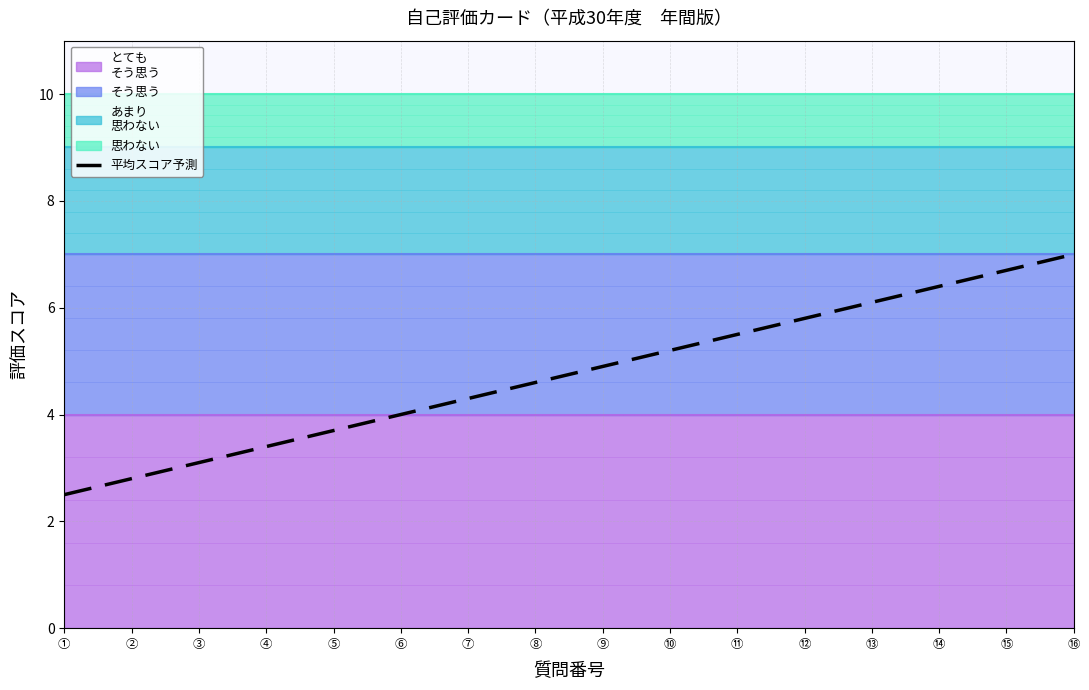

What is the sum of all values?

76.0